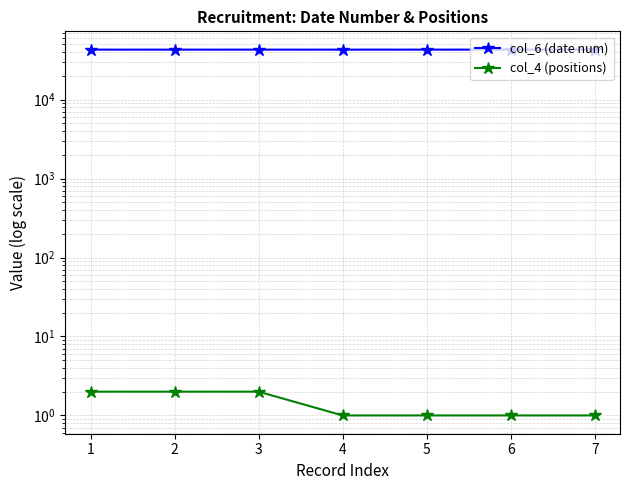

What is the average value of the col_6 (date num) series?

42982